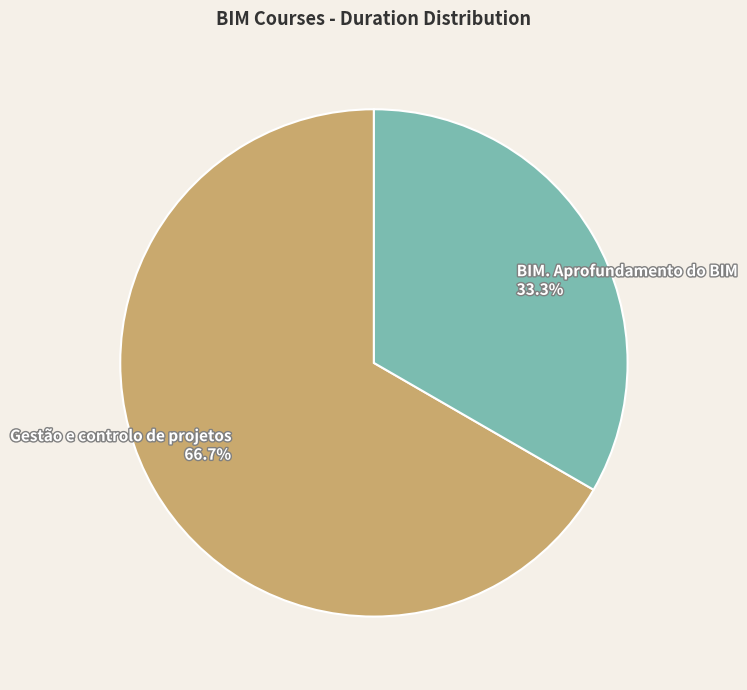

Combined, do Gestão e controlo de projetos and BIM. Aprofundamento do BIM account for over 50%?

Yes